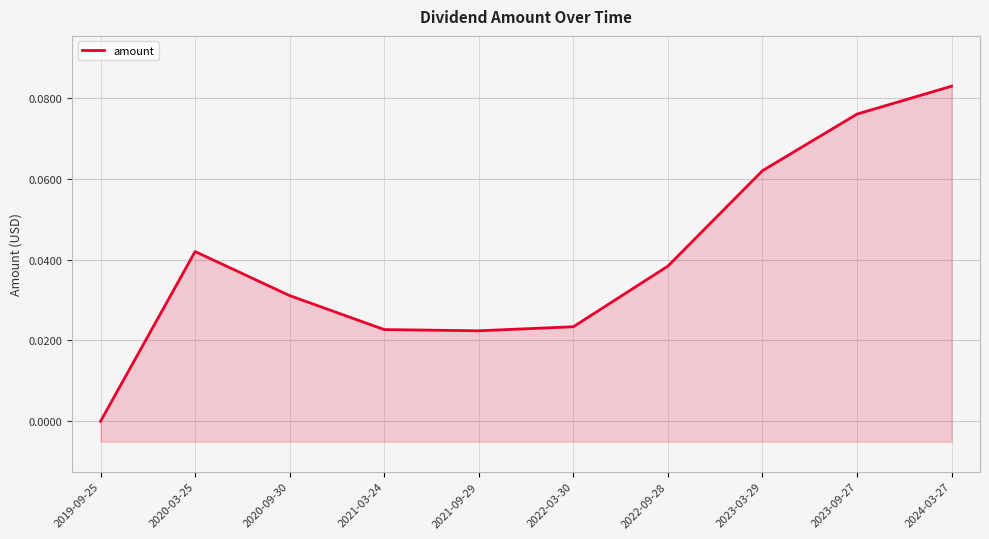

Rank the categories by value from highest to lowest.

2024-03-27, 2023-09-27, 2023-03-29, 2020-03-25, 2022-09-28, 2020-09-30, 2022-03-30, 2021-03-24, 2021-09-29, 2019-09-25